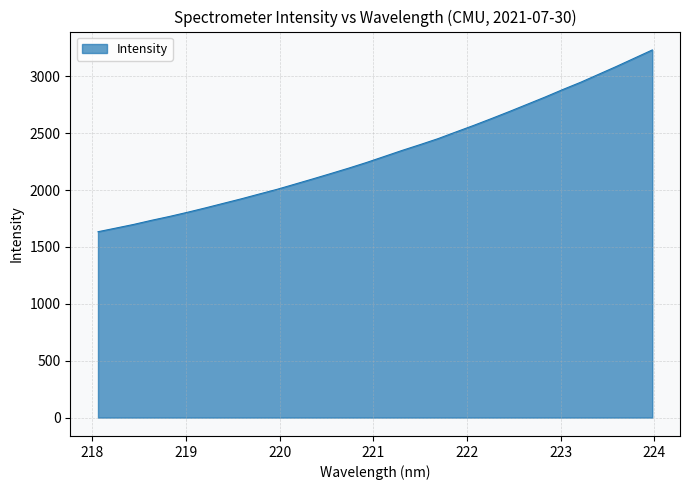

What is the minimum value shown in the chart?

1633.5